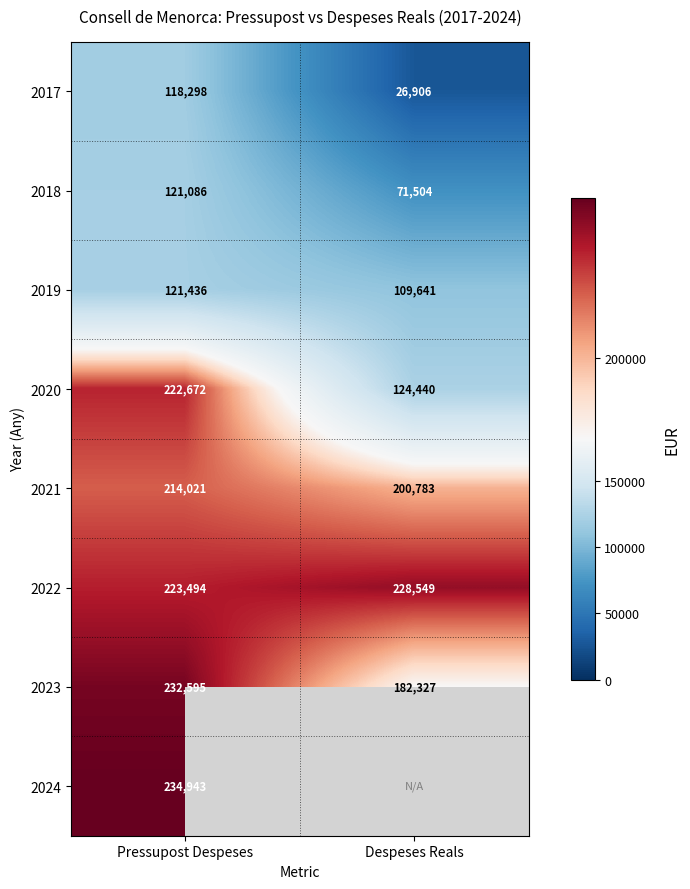

What is the maximum value shown in the chart?

234942.6